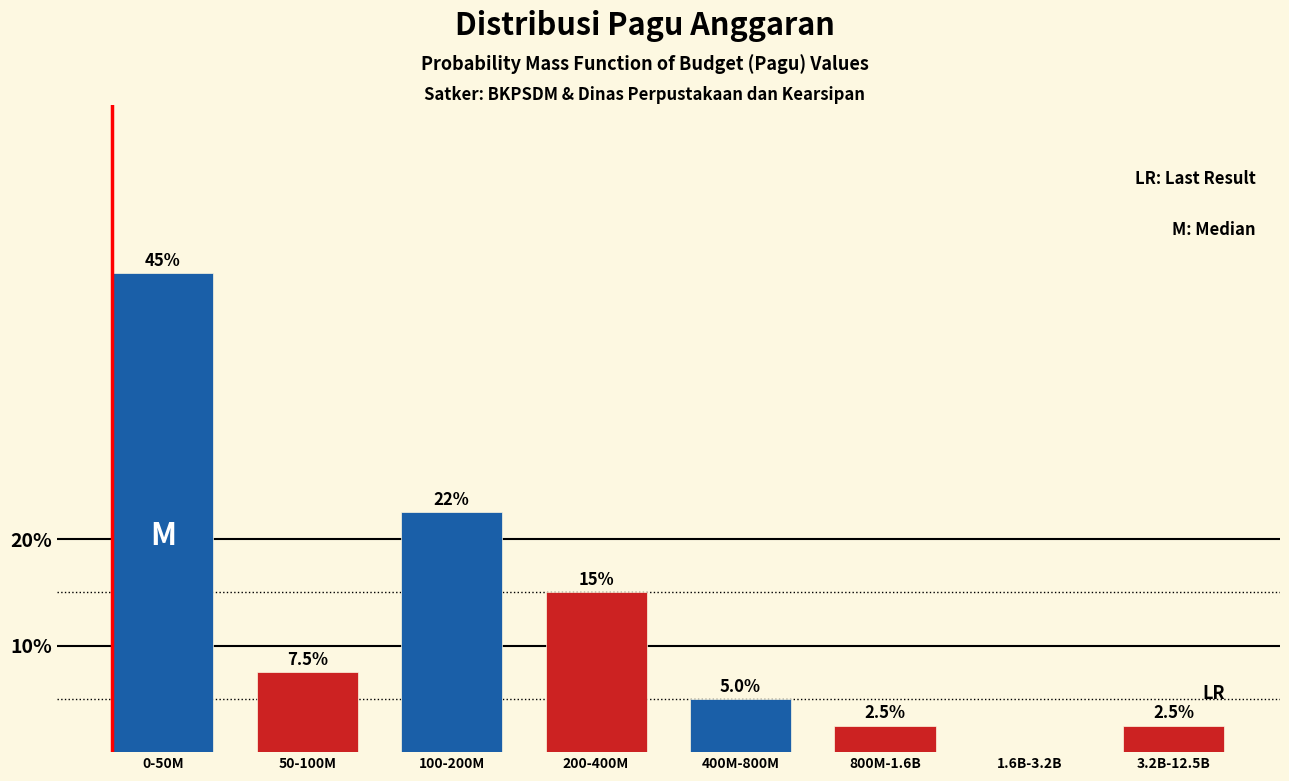

Reading left to right, list all the values displayed in this chart.

0-50M=45.0	50-100M=7.5	100-200M=22.5	200-400M=15.0	400M-800M=5.0	800M-1.6B=2.5	1.6B-3.2B=0.0	3.2B-12.5B=2.5